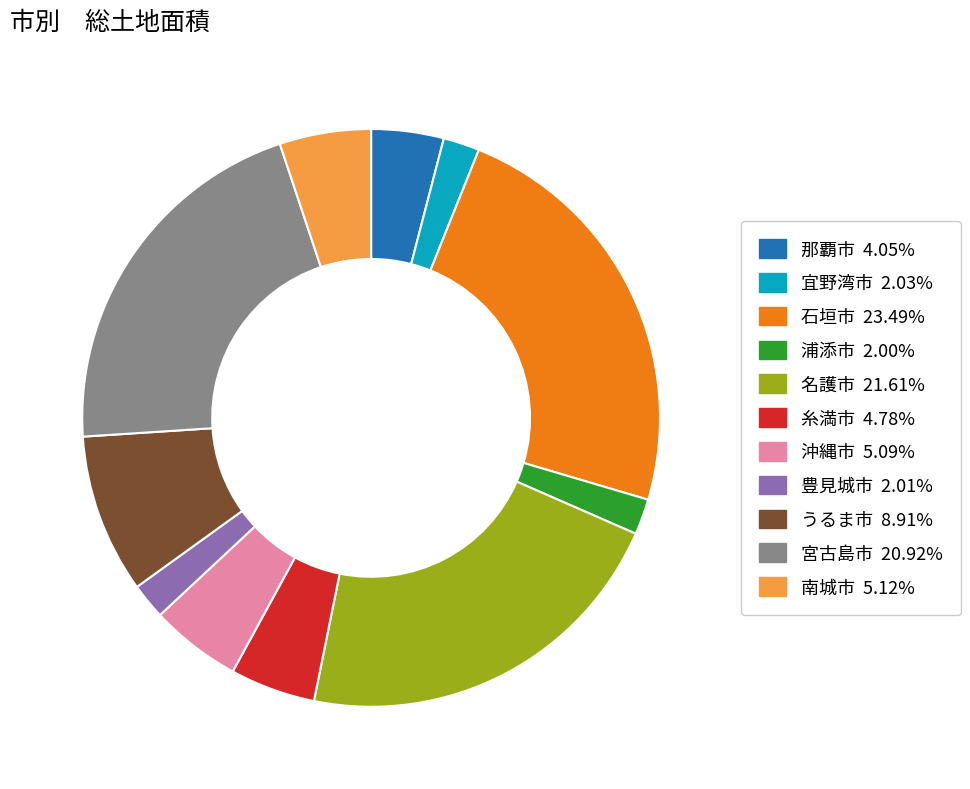

Which has a higher value, 名護市 or うるま市?

名護市